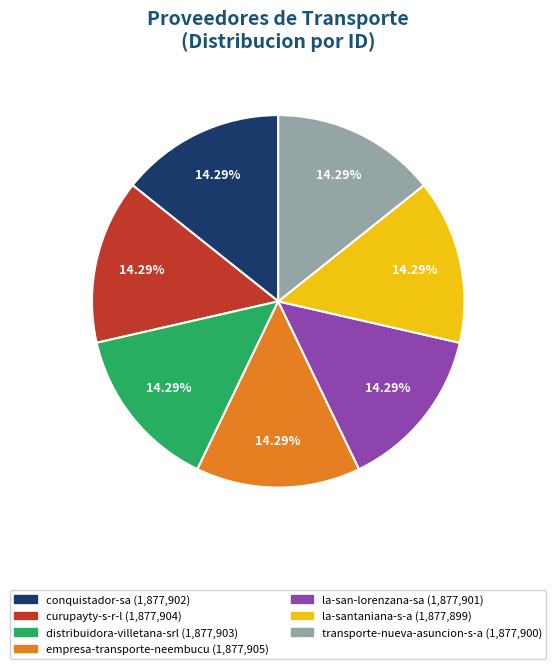

Does la-santaniana-s-a account for over 50% of the chart?

No